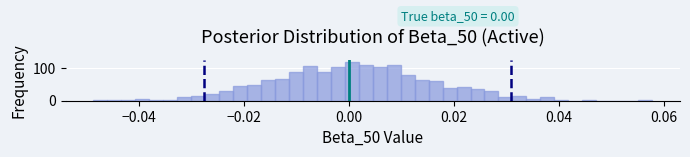

Read against the x-axis, roughly where is the centre of the tallest bar?

0.000